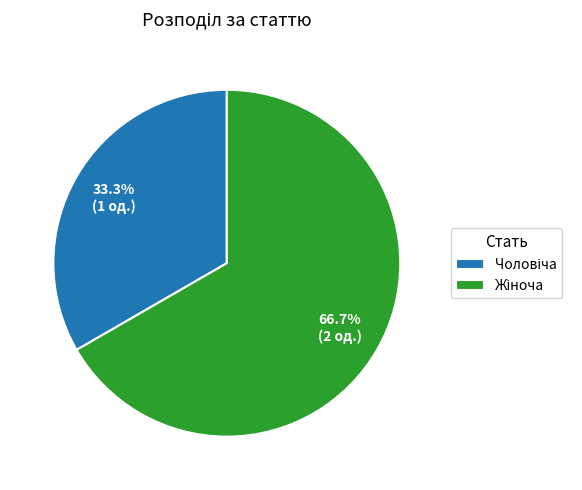

How many slices are in this pie chart?

2